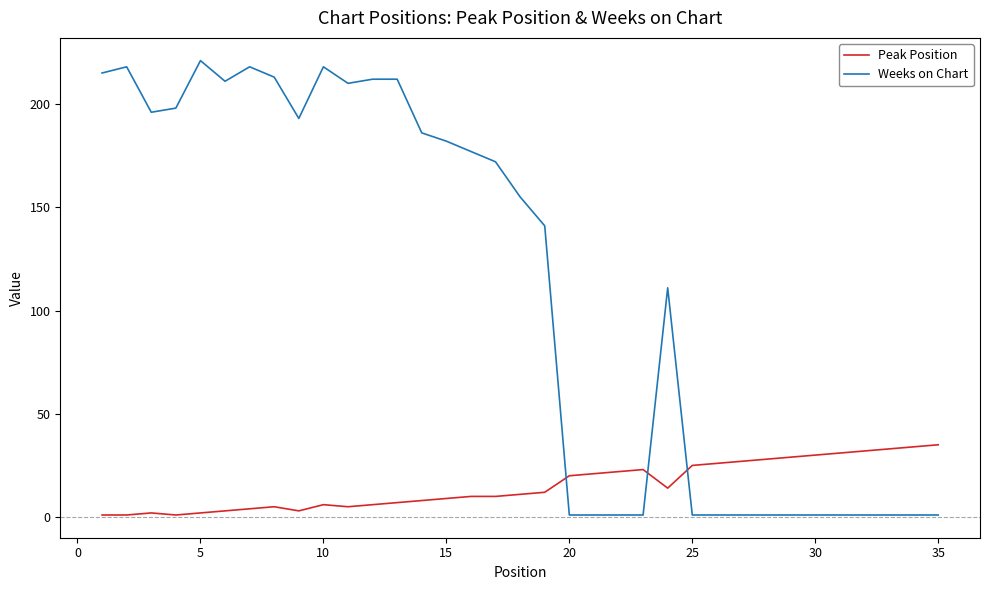

True or false: Peak Position has more than 2 interior local peaks.

True